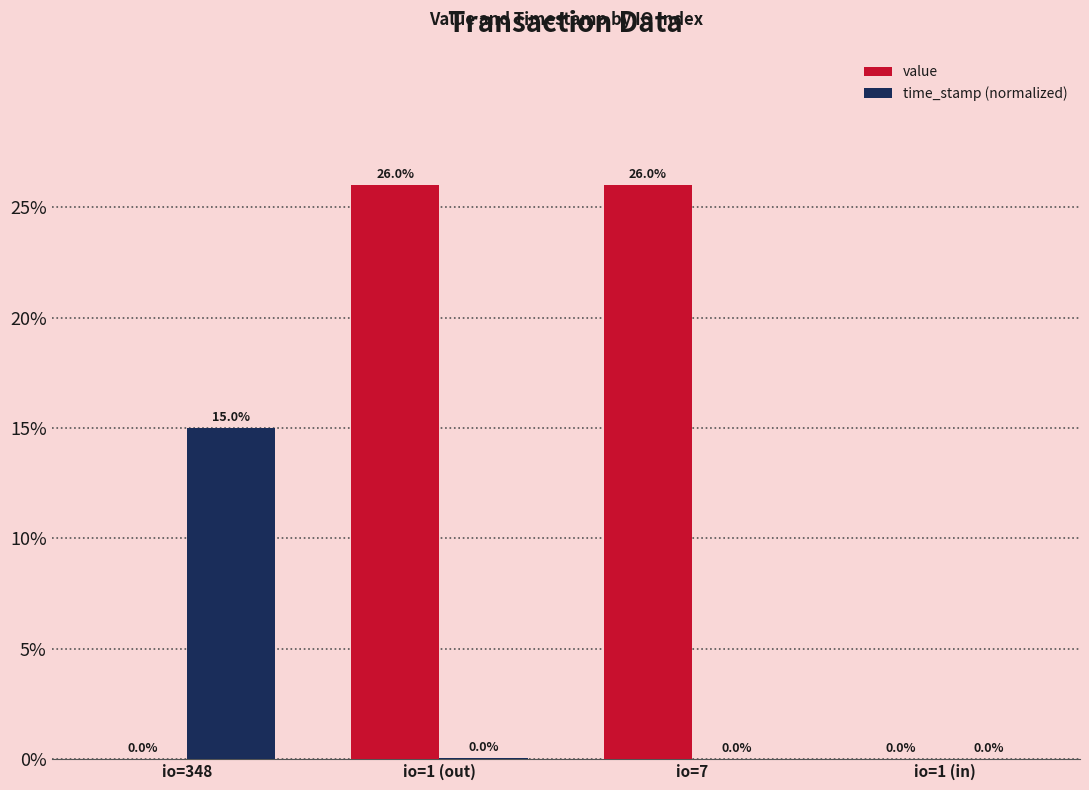

What is the sum of all time_stamp (normalized) values?

15.0